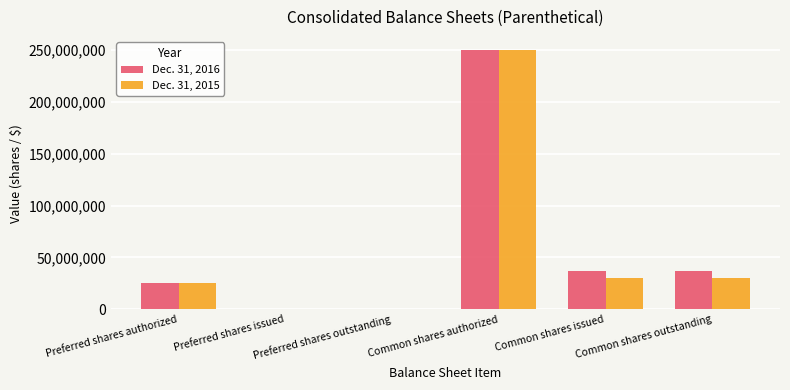

At which category is the sum across all series the highest?

Common shares authorized